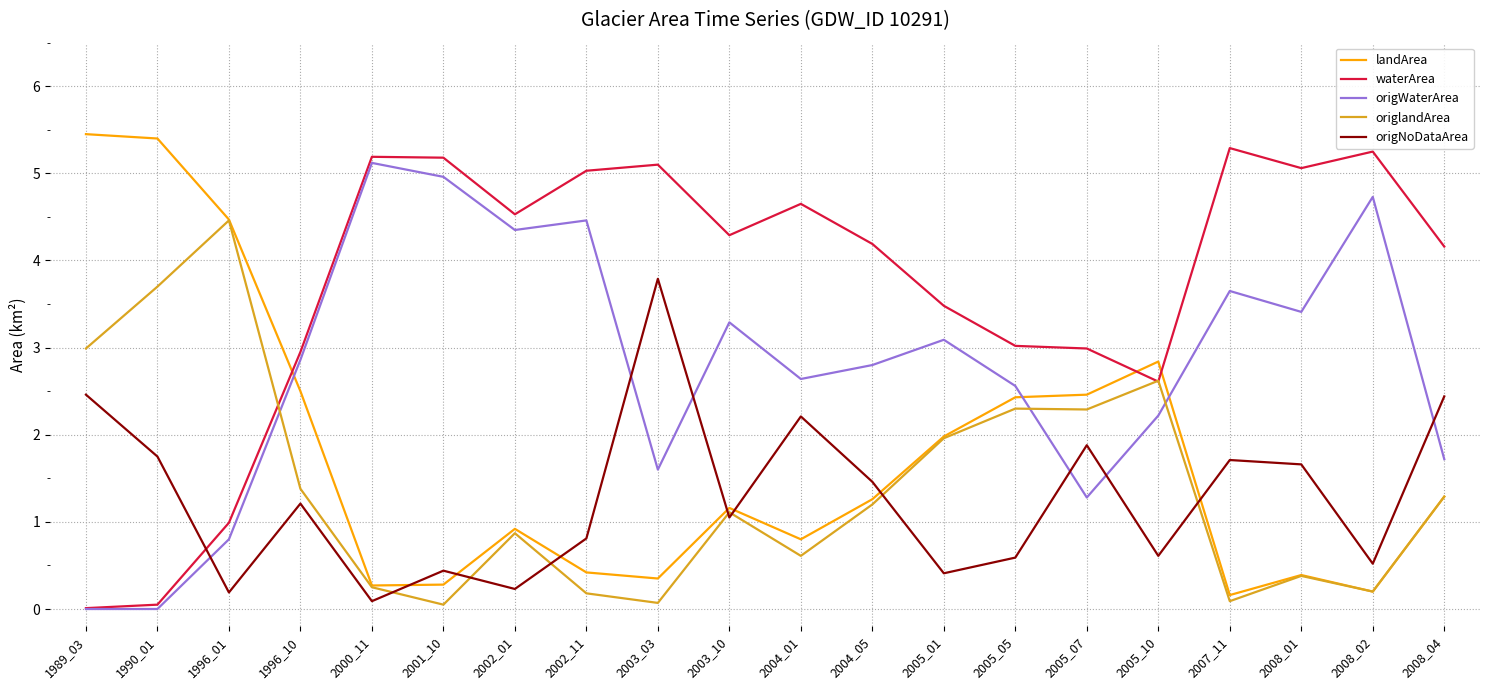

Read the landArea value at 2007_11.

0.2